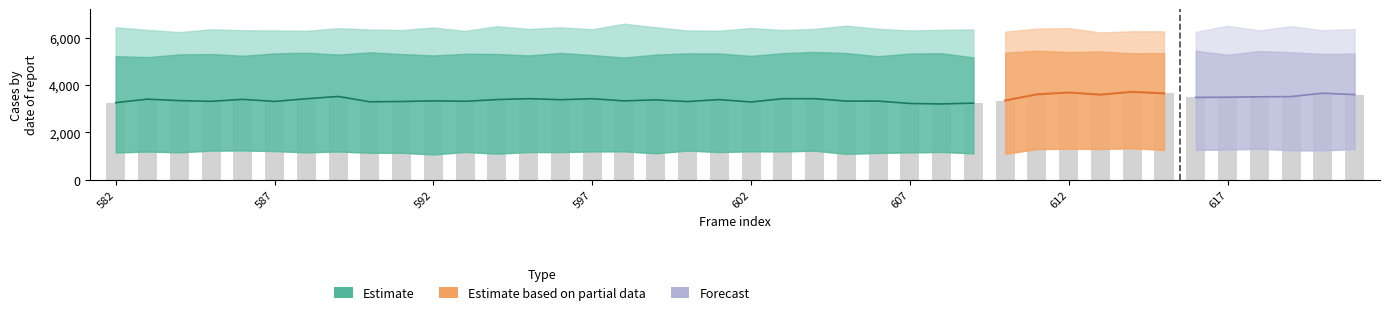

Where is mid nearest to the value 3455?

616